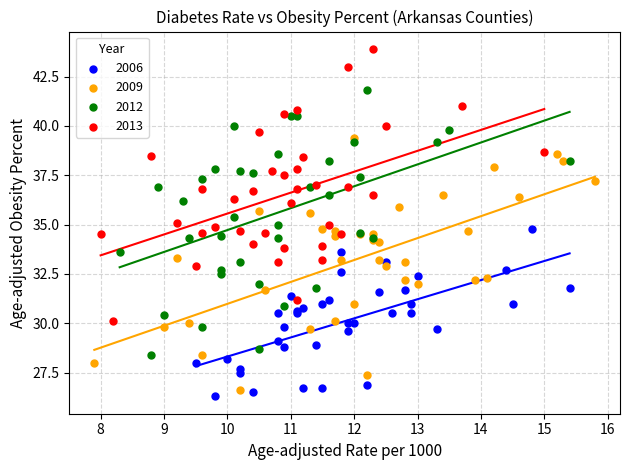

Which series contains the highest Y value?

2013